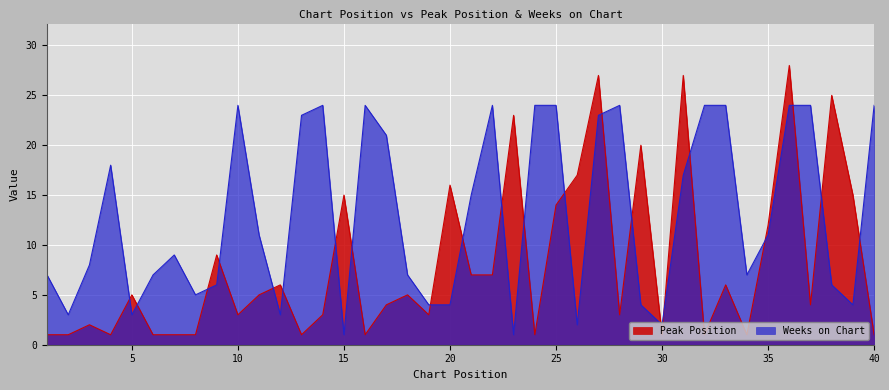

Reading right to left, extract all data points from this chart.

Peak Position: 1	15	25	4	28	12	1	6	1	27	1	20	3	27	17	14	1	23	7	7	16	3	5	4	1	15	3	1	6	5	3	9	1	1	1	5	1	2	1	1
Weeks on Chart: 24	4	6	24	24	11	7	24	24	17	2	4	24	23	2	24	24	1	24	15	4	4	7	21	24	1	24	23	3	11	24	6	5	9	7	3	18	8	3	7